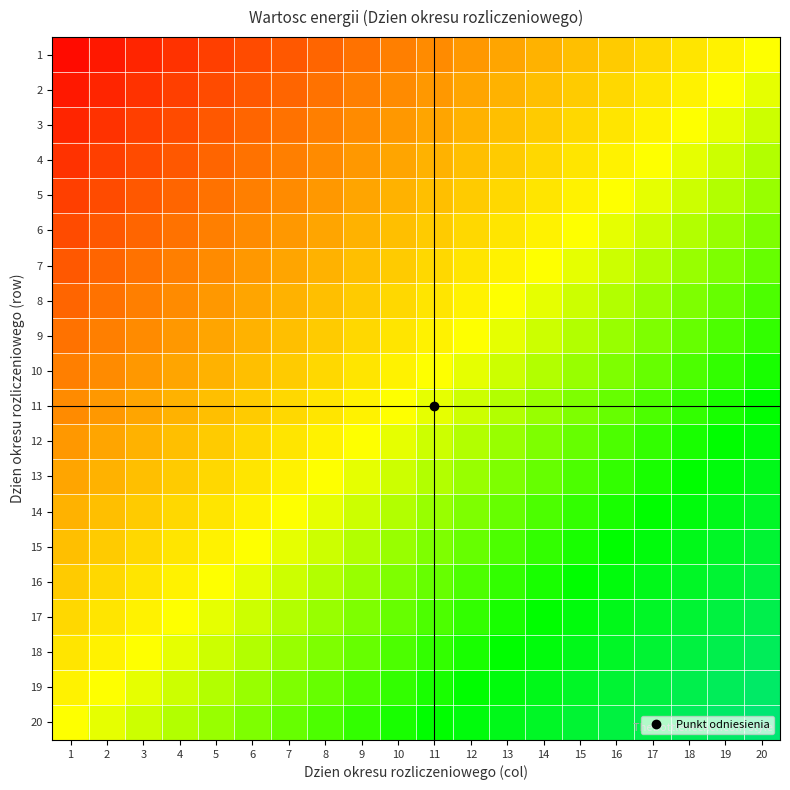

Which has a higher value, 8 or 19?

19